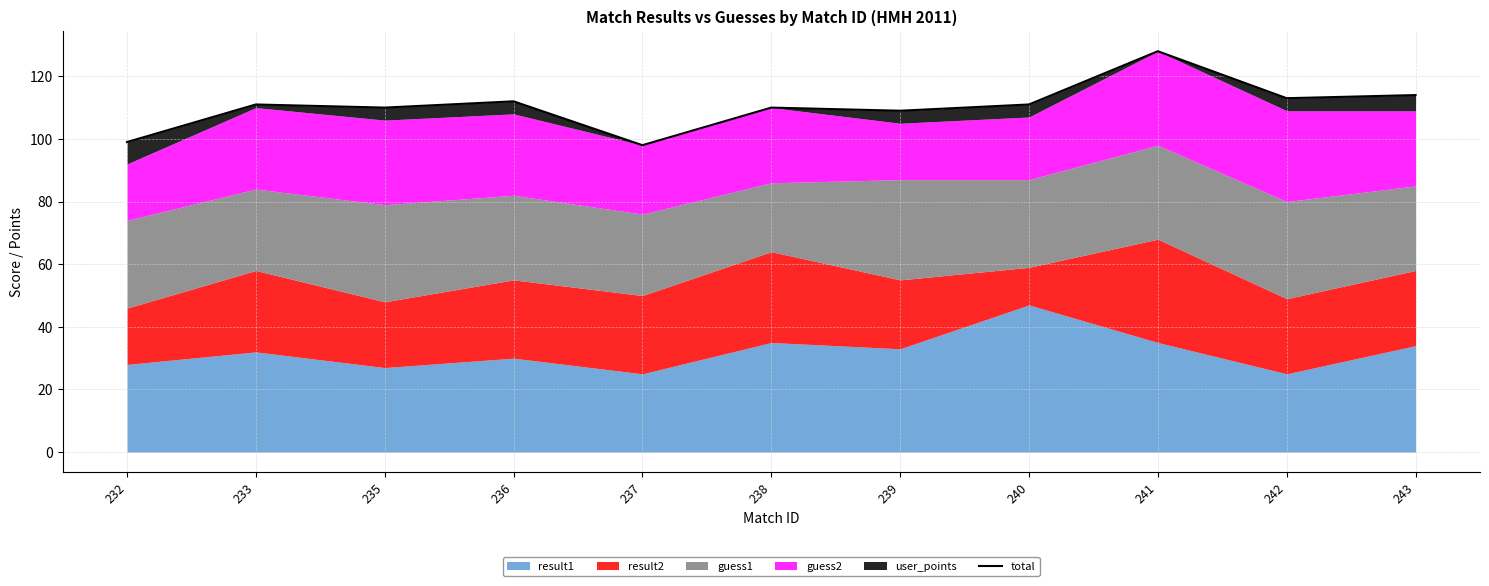

Is it true that the value at 238 is 110?

True